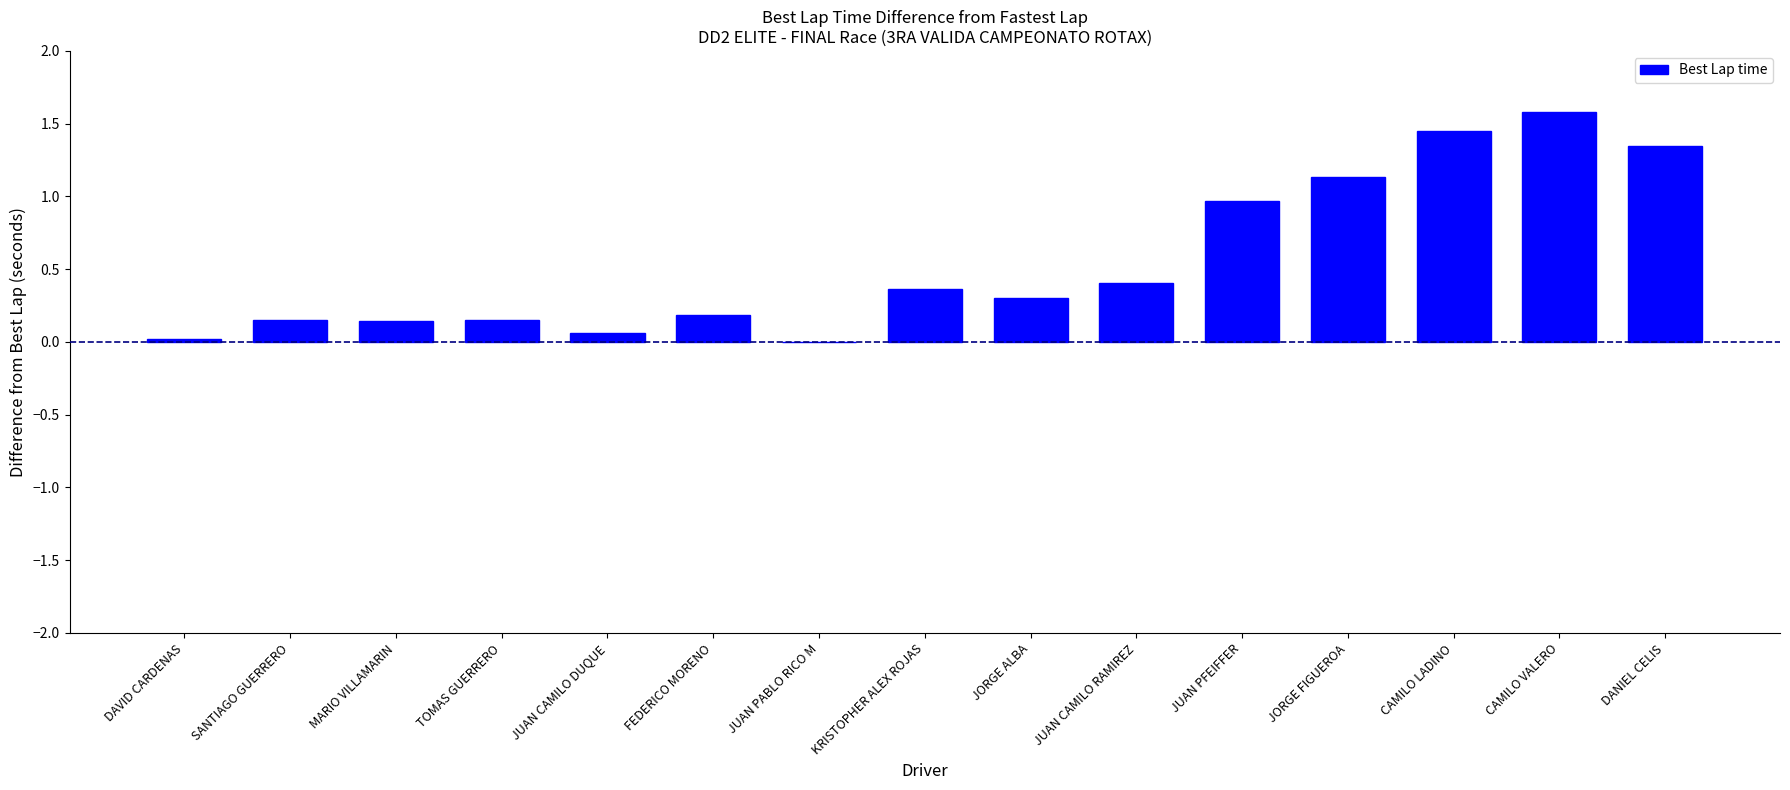

Which has a higher value, KRISTOPHER ALEX ROJAS or MARIO VILLAMARIN?

KRISTOPHER ALEX ROJAS